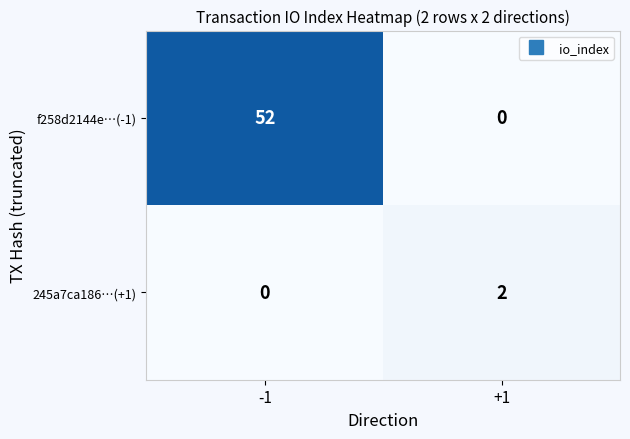

What is the average value of the f258d2144e…(-1) series?

26